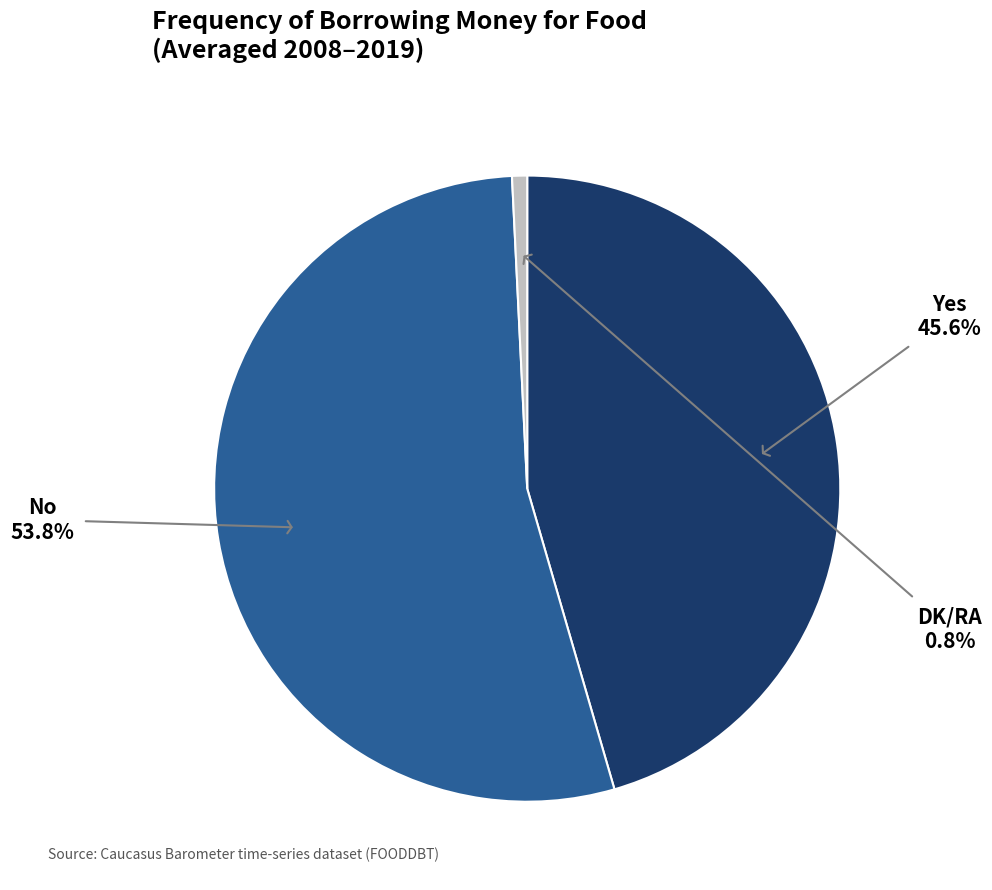

Does 2010 account for over 50% of the chart?

No